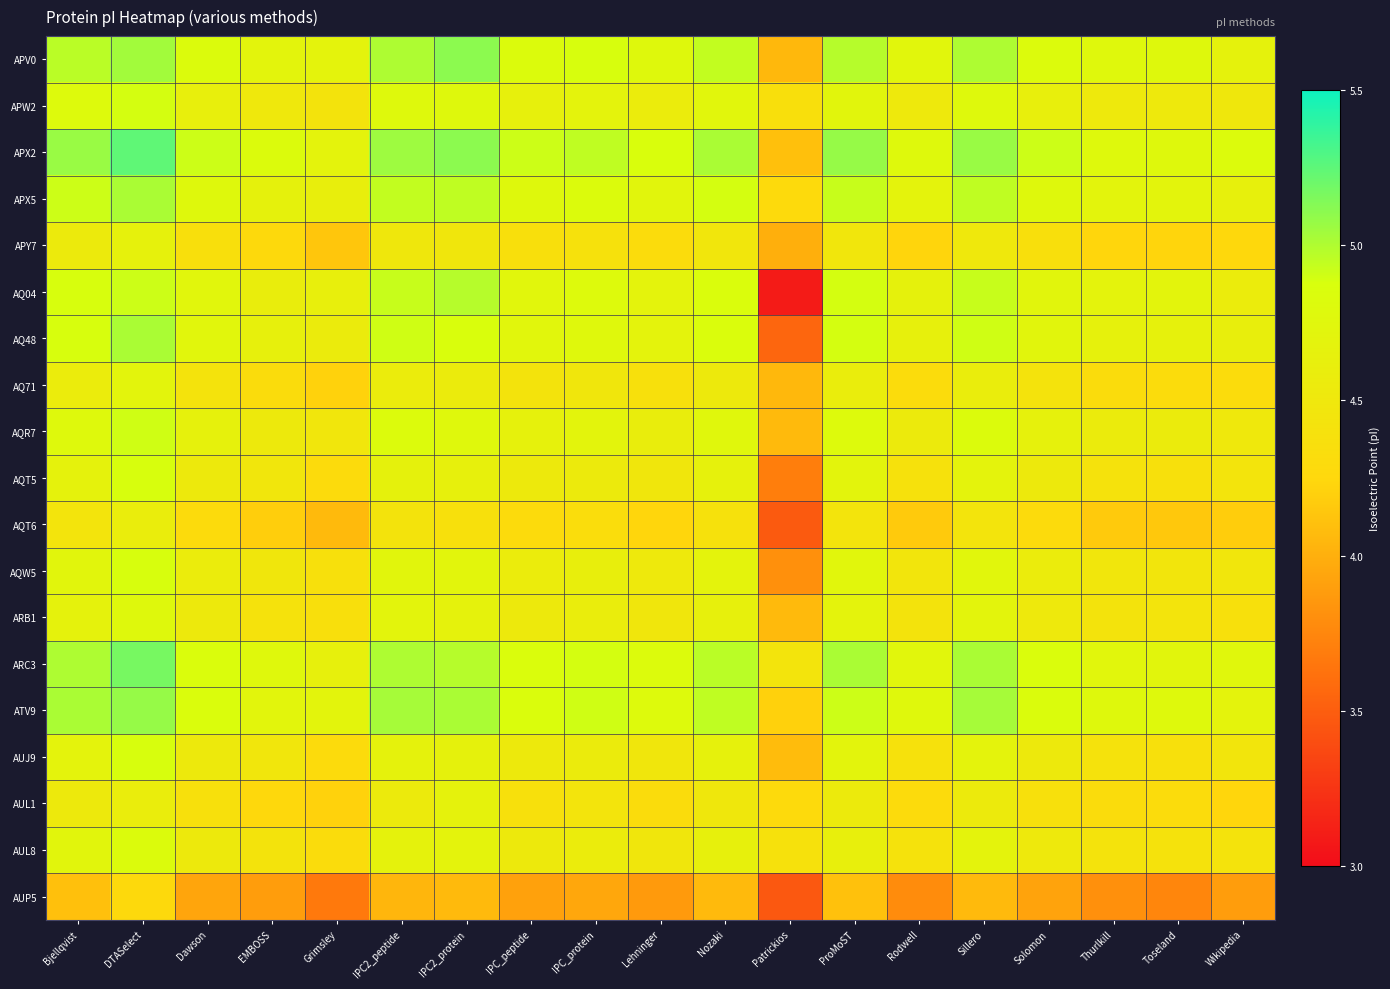

What is the spread (max minus min) of values at Thurlkill?

1.0